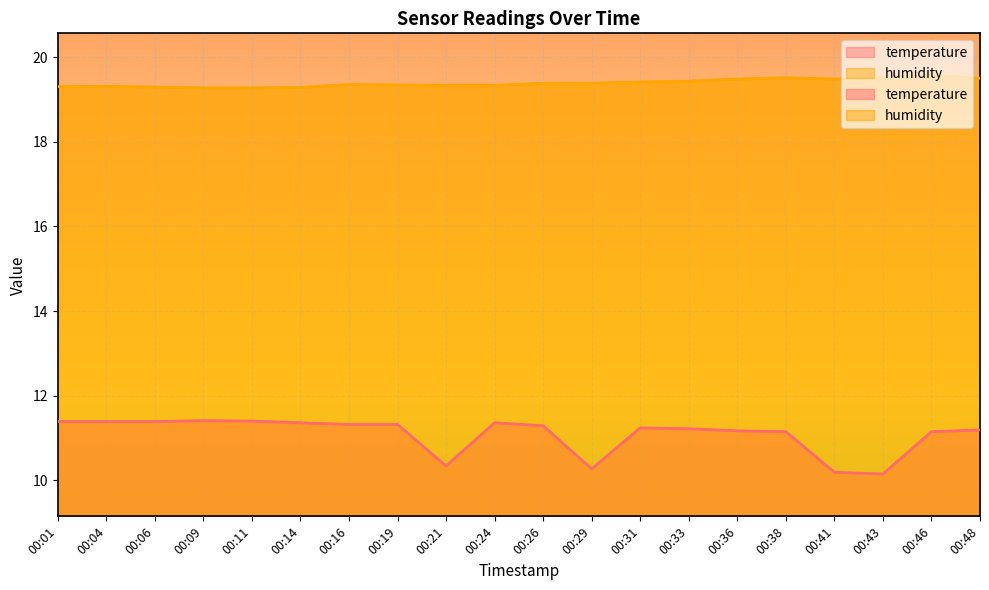

Between 00:26 and 00:04, which is larger?

00:04